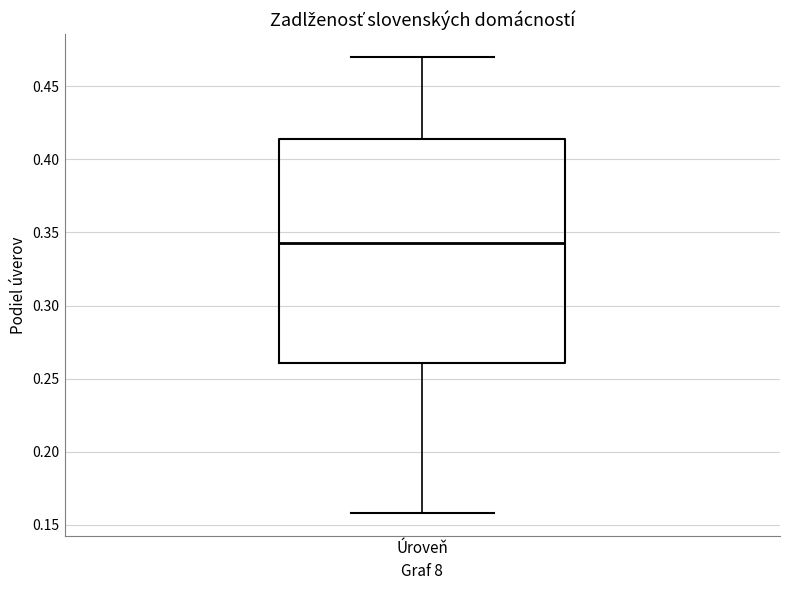

Transcribe this box plot: give where the median line is, the range the box spans, and where the two whiskers end, as read against the y-axis. The values are not printed on the chart, so give them approximately, as read against the axis.

median 0.345, box 0.260 to 0.415, whiskers 0.160 to 0.470